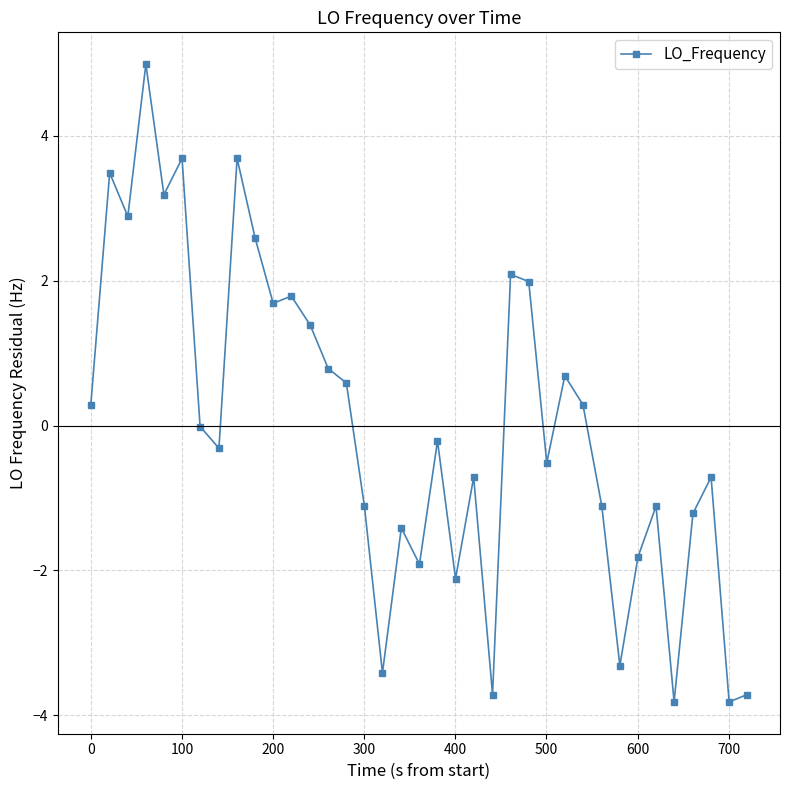

What is the maximum value shown in the chart?

5.0